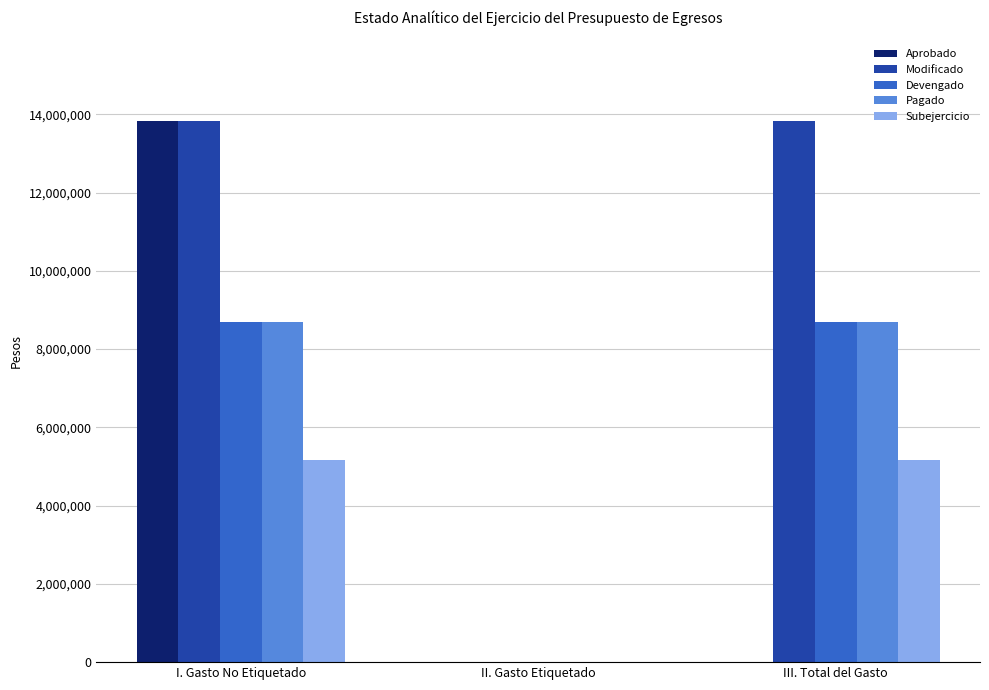

Are the bars horizontal?

No